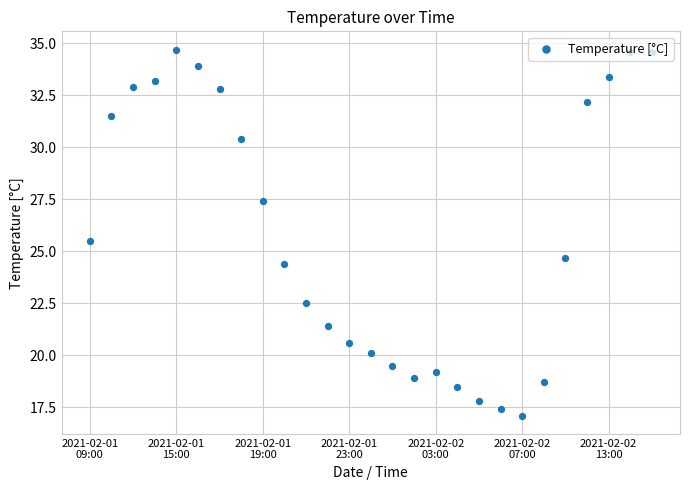

Between 2021-02-01
15:00 and 13, which is larger?

2021-02-01
15:00